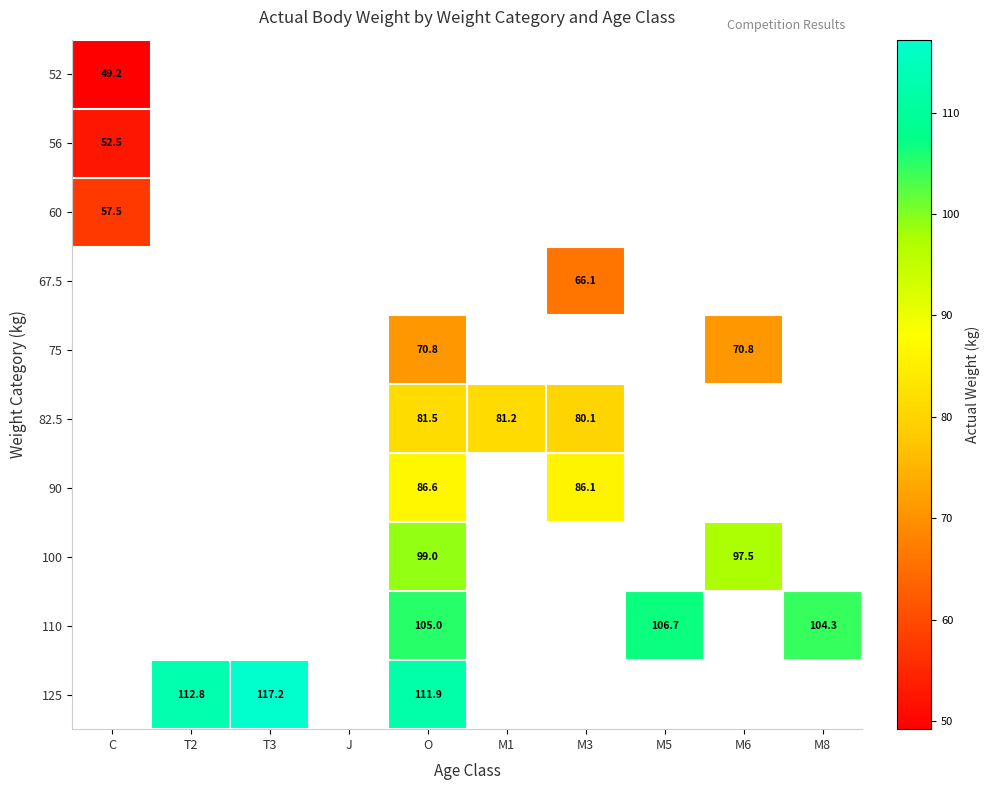

What is the maximum value shown in the chart?

117.2